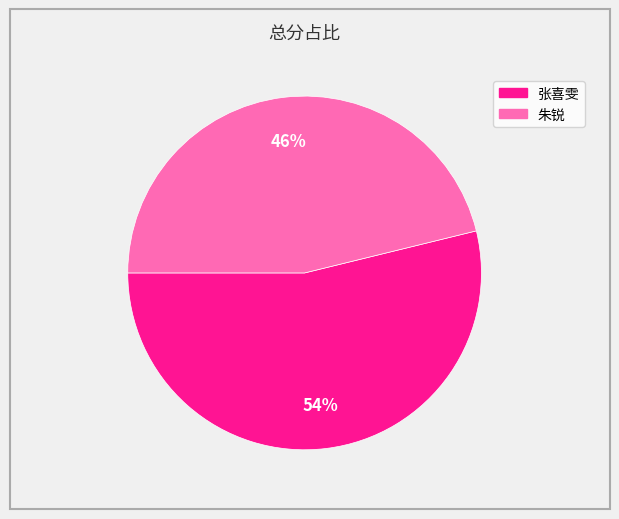

Combined, do 朱锐 and 张喜雯 account for over 50%?

Yes